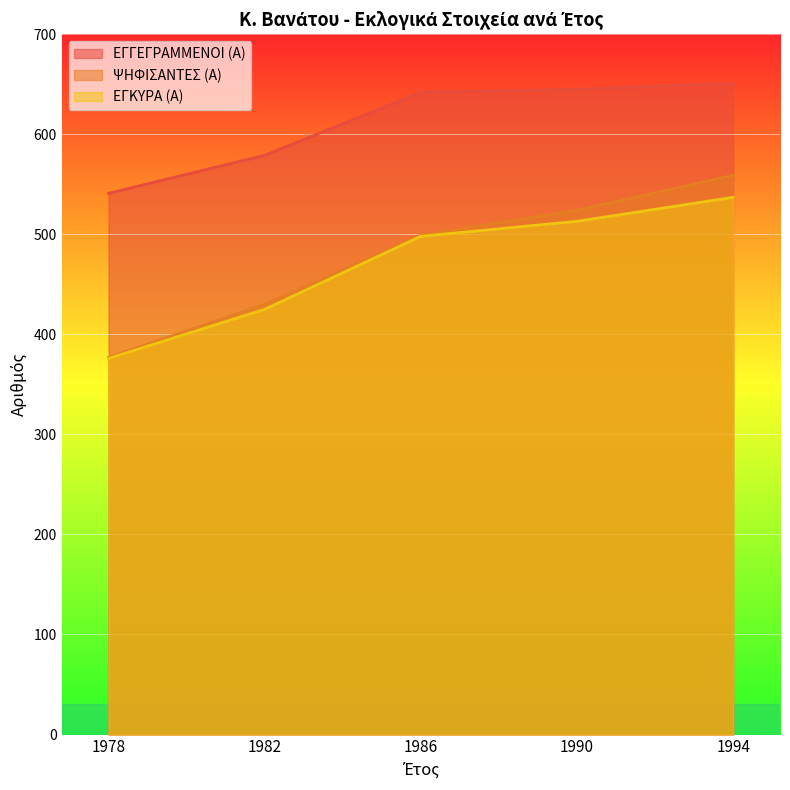

How many lines are shown in the chart?

3